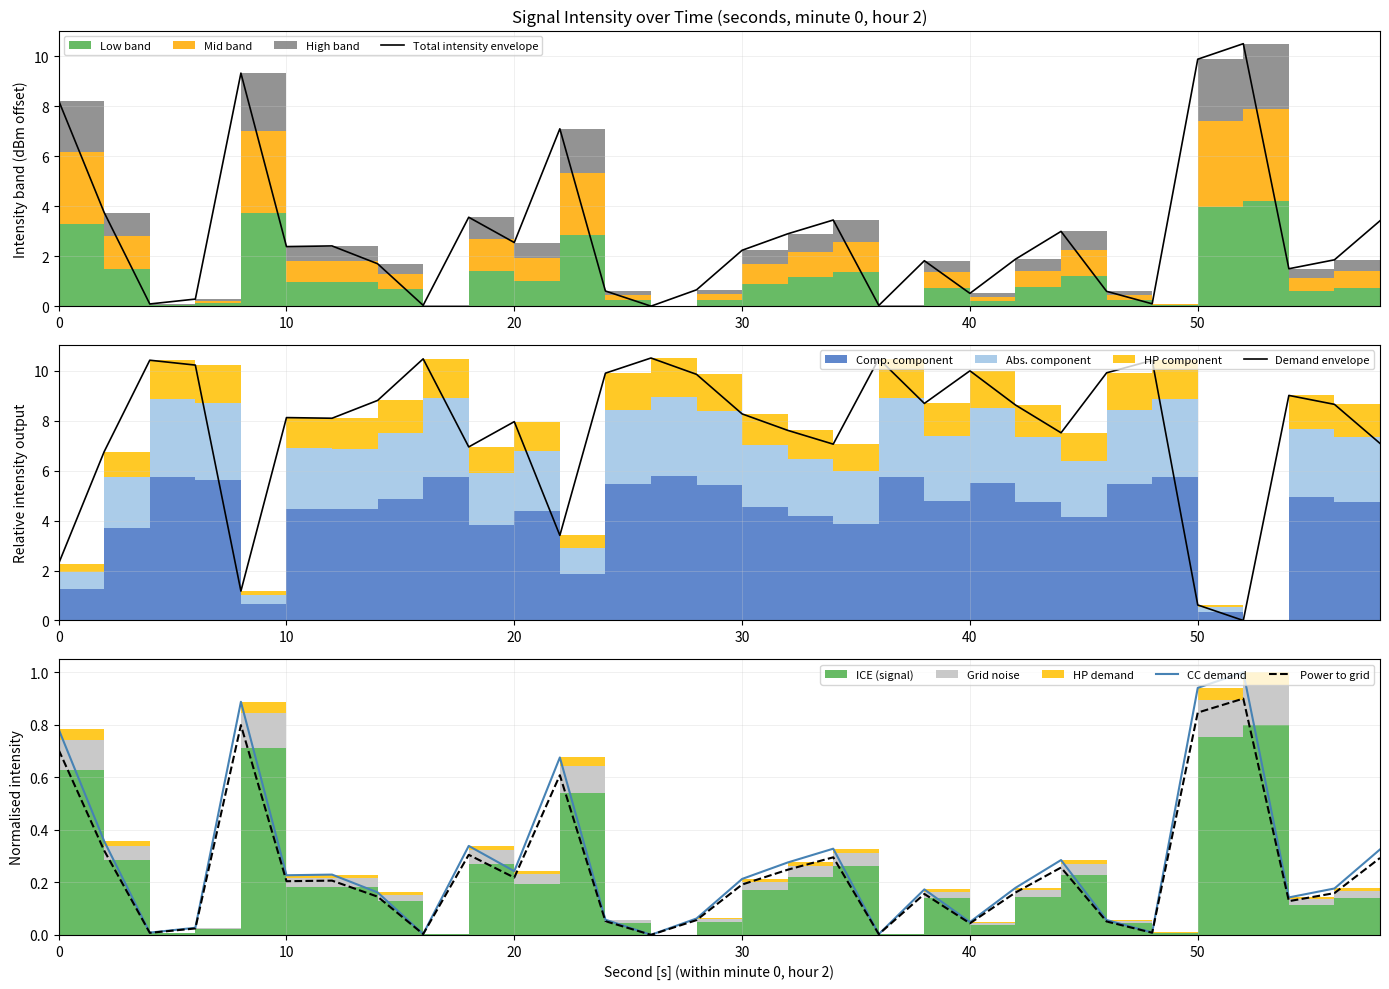

What is the greatest value displayed?

10.5